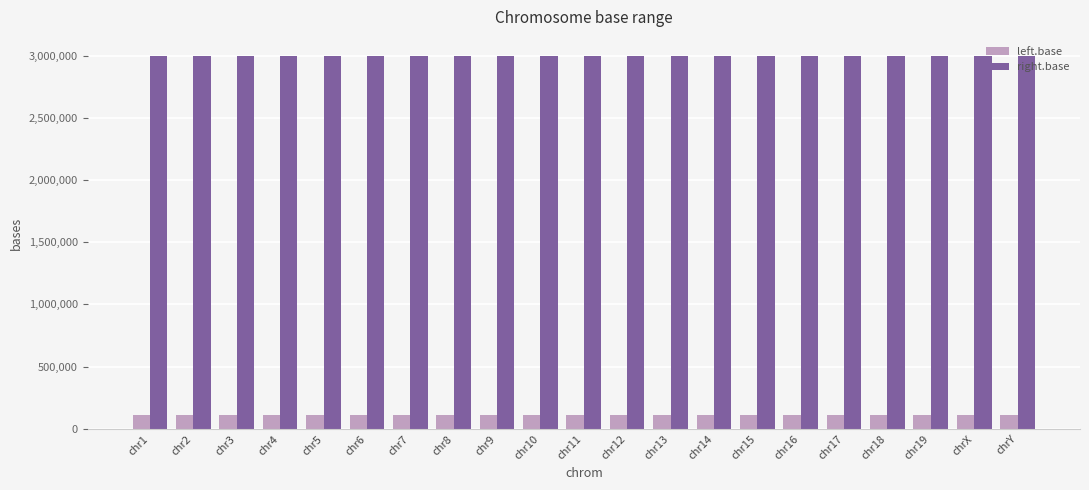

Rank the series by their maximum value, from highest to lowest.

right.base, left.base